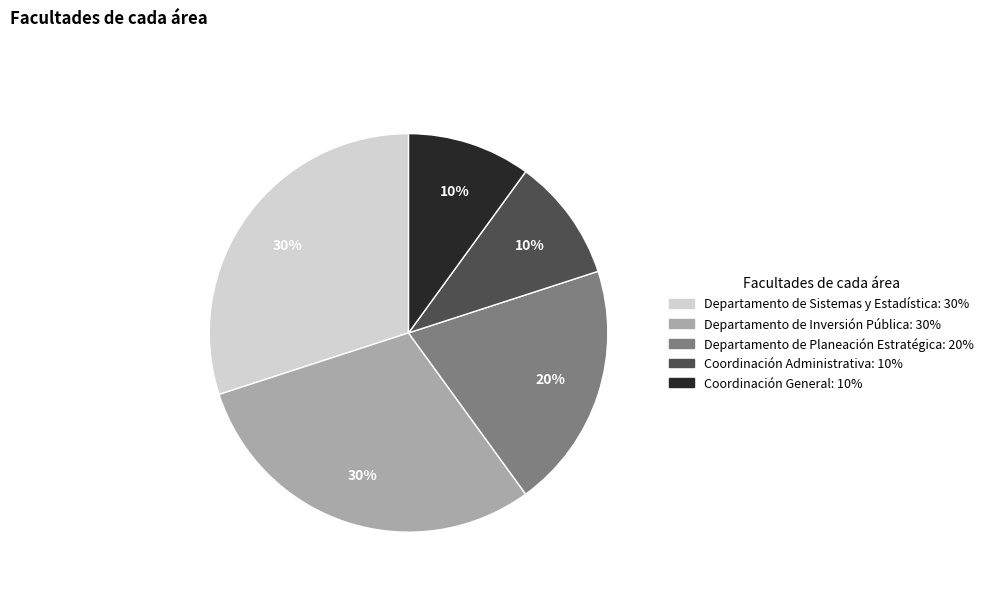

Is it true that Departamento de Planeación Estratégica is 20% of the pie?

True